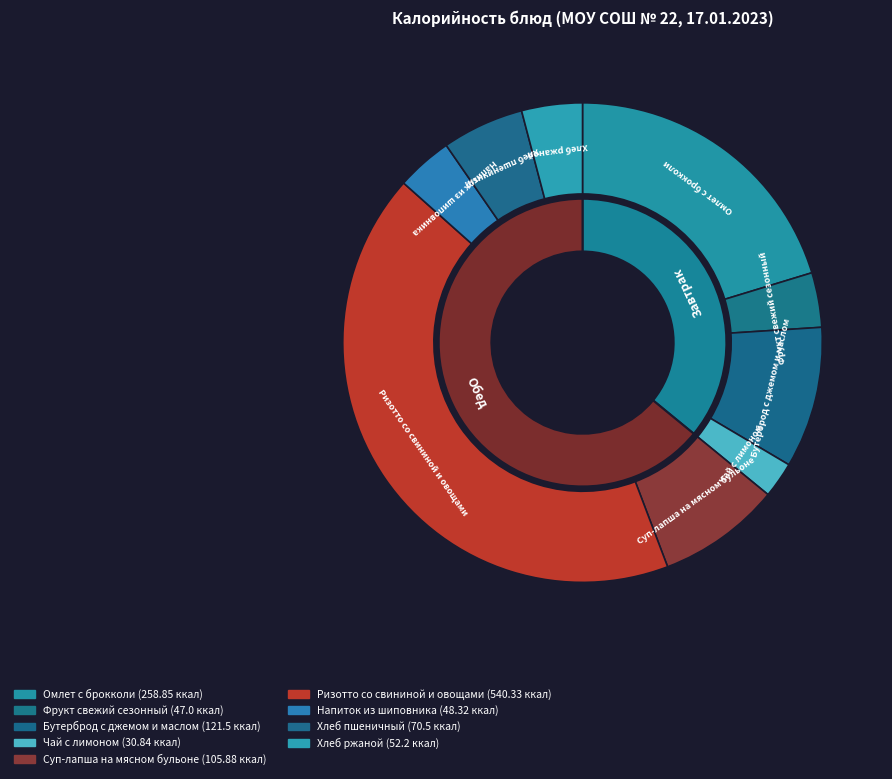

What is the ratio of the value at Фрукт свежий сезонный to the value at Омлет с брокколи?

0.2